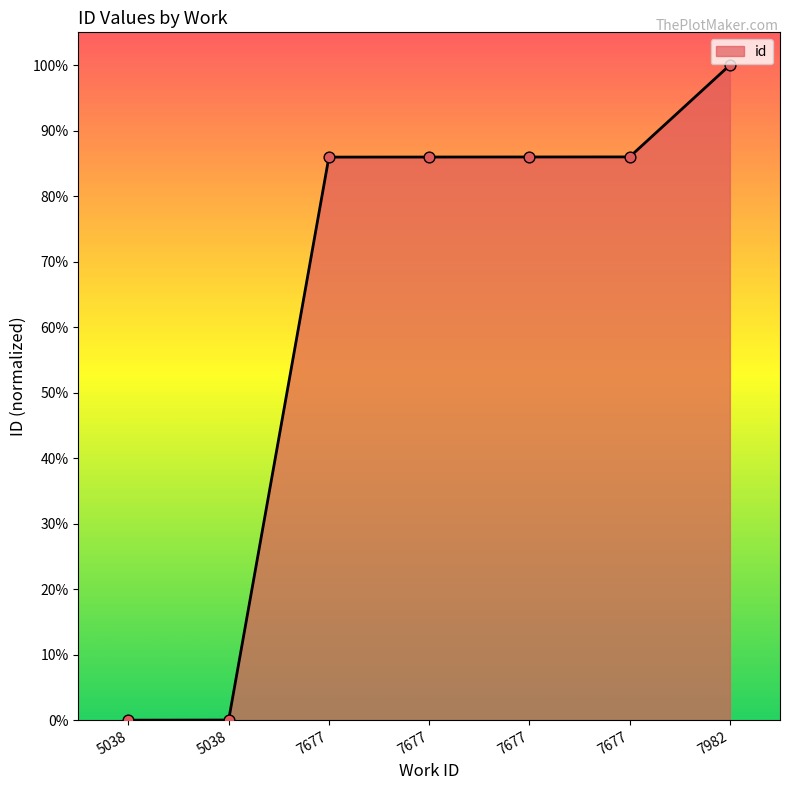

Which has a higher value, 7982 or 5038?

7982